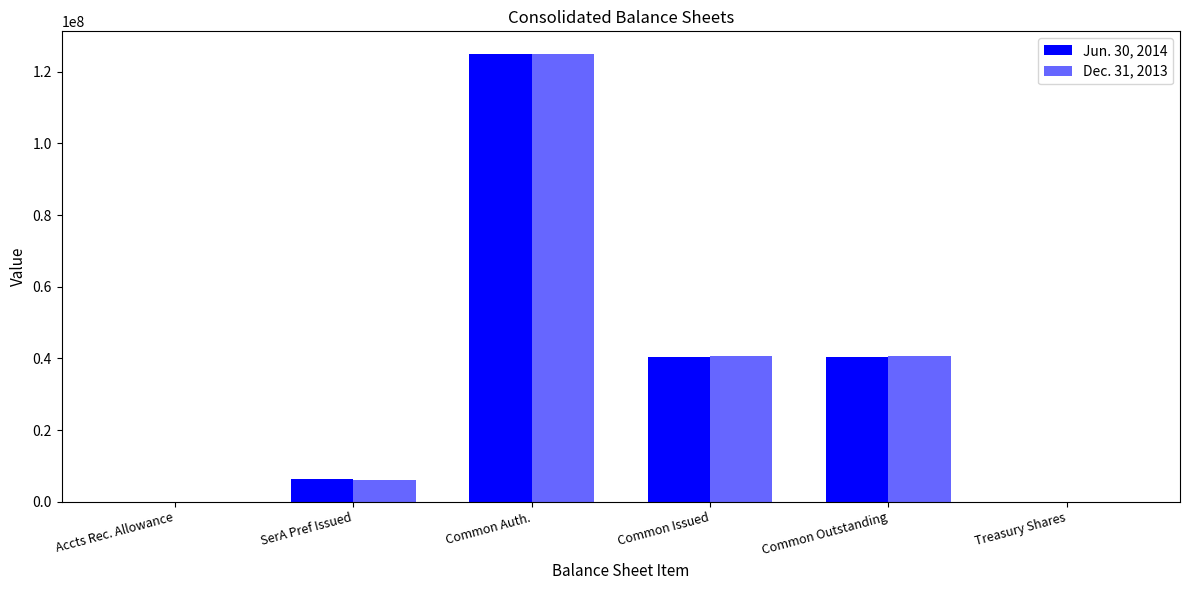

What is the spread (max minus min) of values at Common Outstanding?

137297